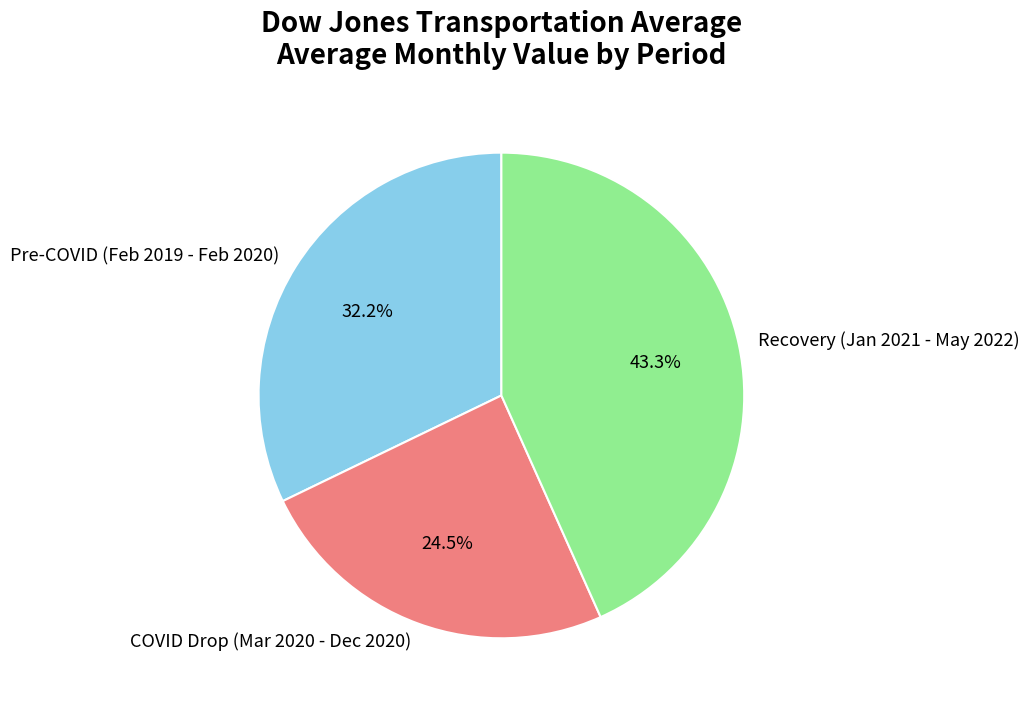

Do Pre-COVID (Feb 2019 - Feb 2020) and Recovery (Jan 2021 - May 2022) together represent more than half of the pie?

Yes